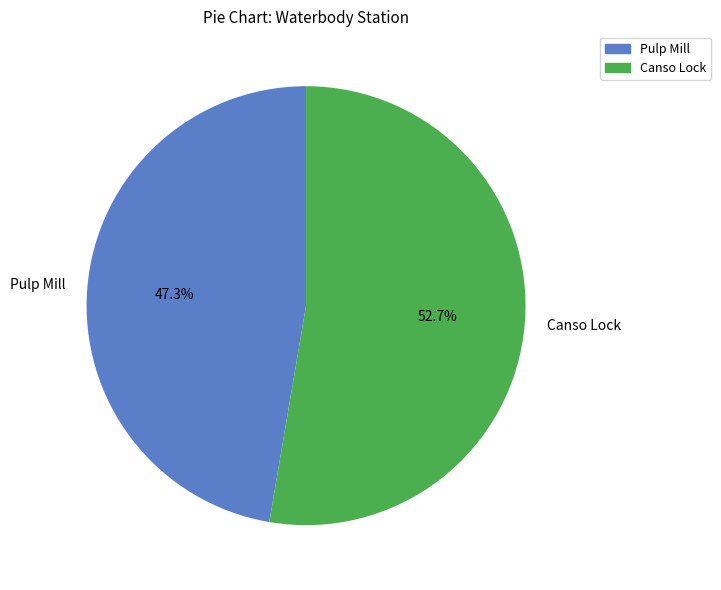

To the nearest percent, what is the difference between the largest and smallest slice percentages?

5%